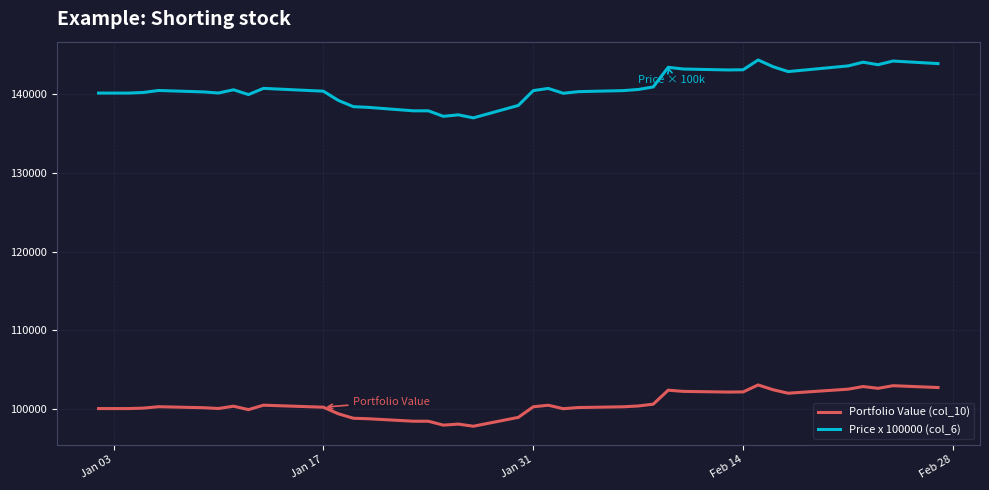

True or false: Price x 100000 (col_6) has more than 0 interior local peaks.

True